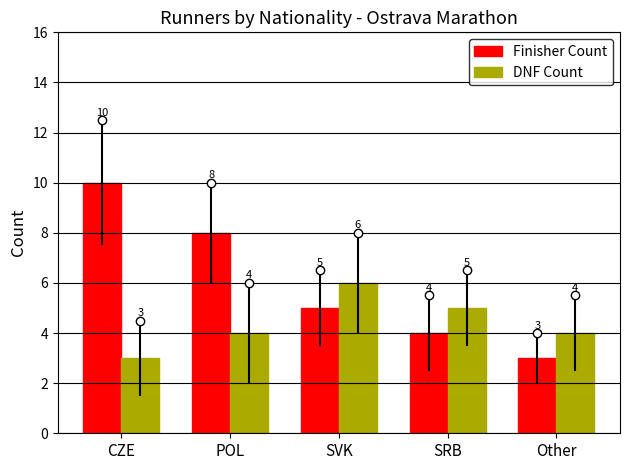

How many bars are there in total?

10